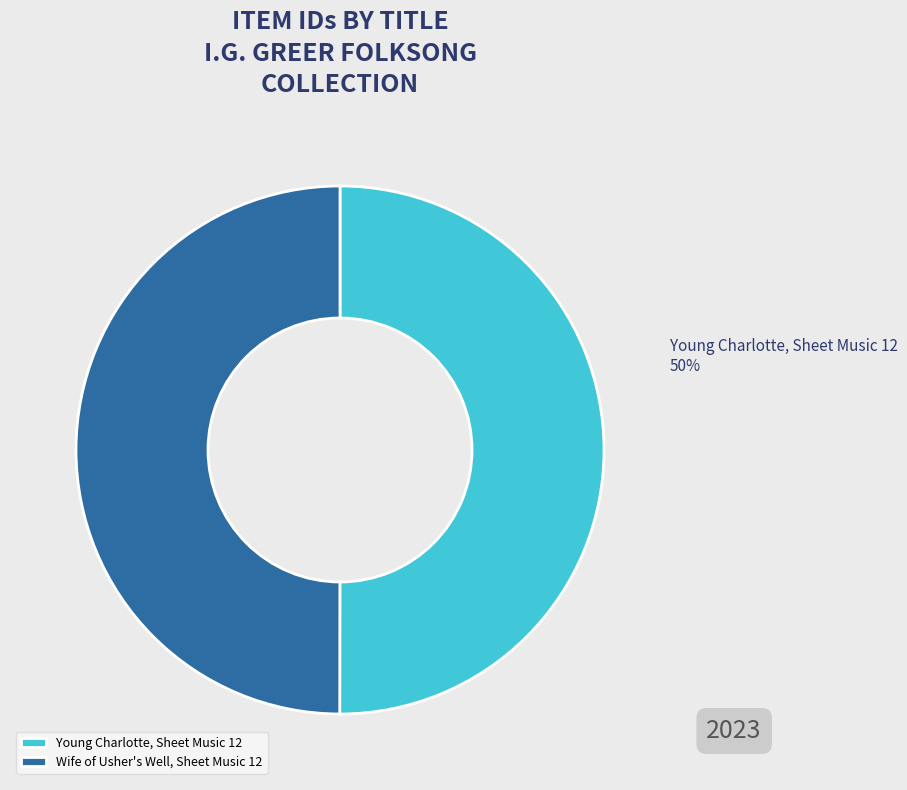

The Wife of Usher's Well, Sheet Music 12 slice represents 50% of the pie. True or false?

True